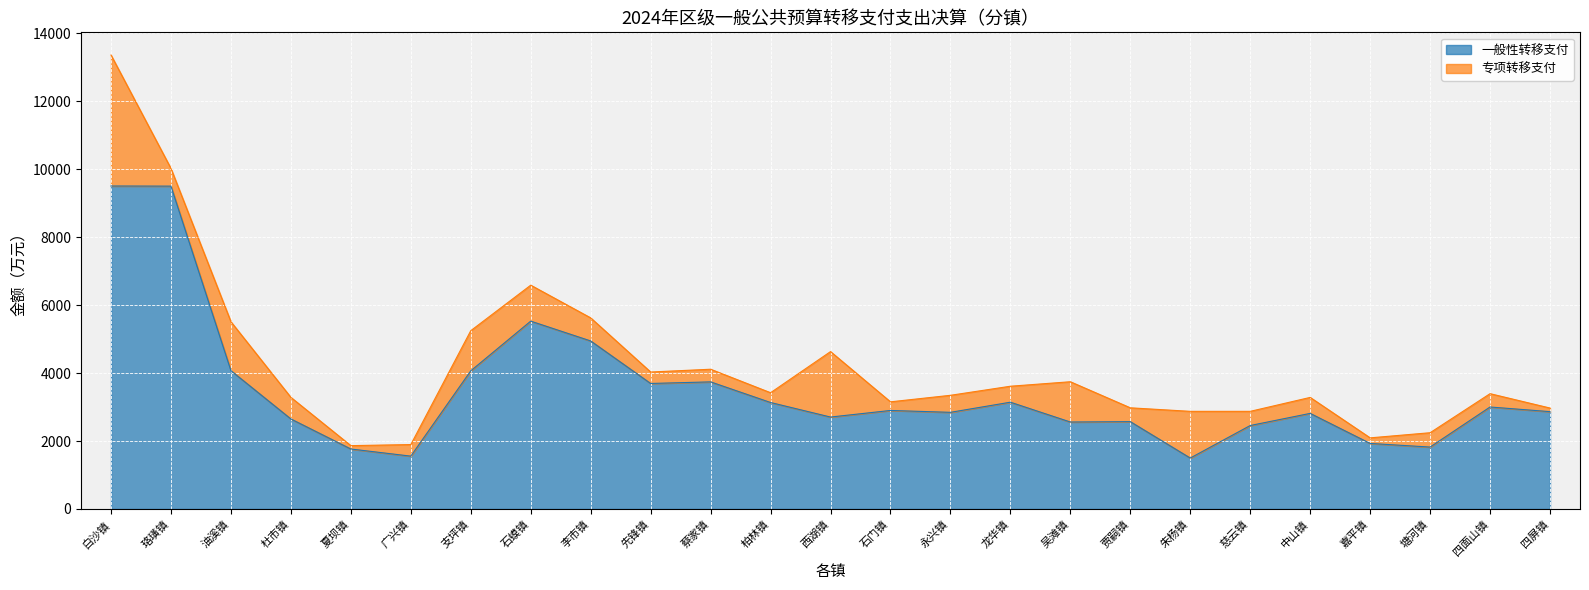

At which category is the sum across all series the highest?

白沙镇